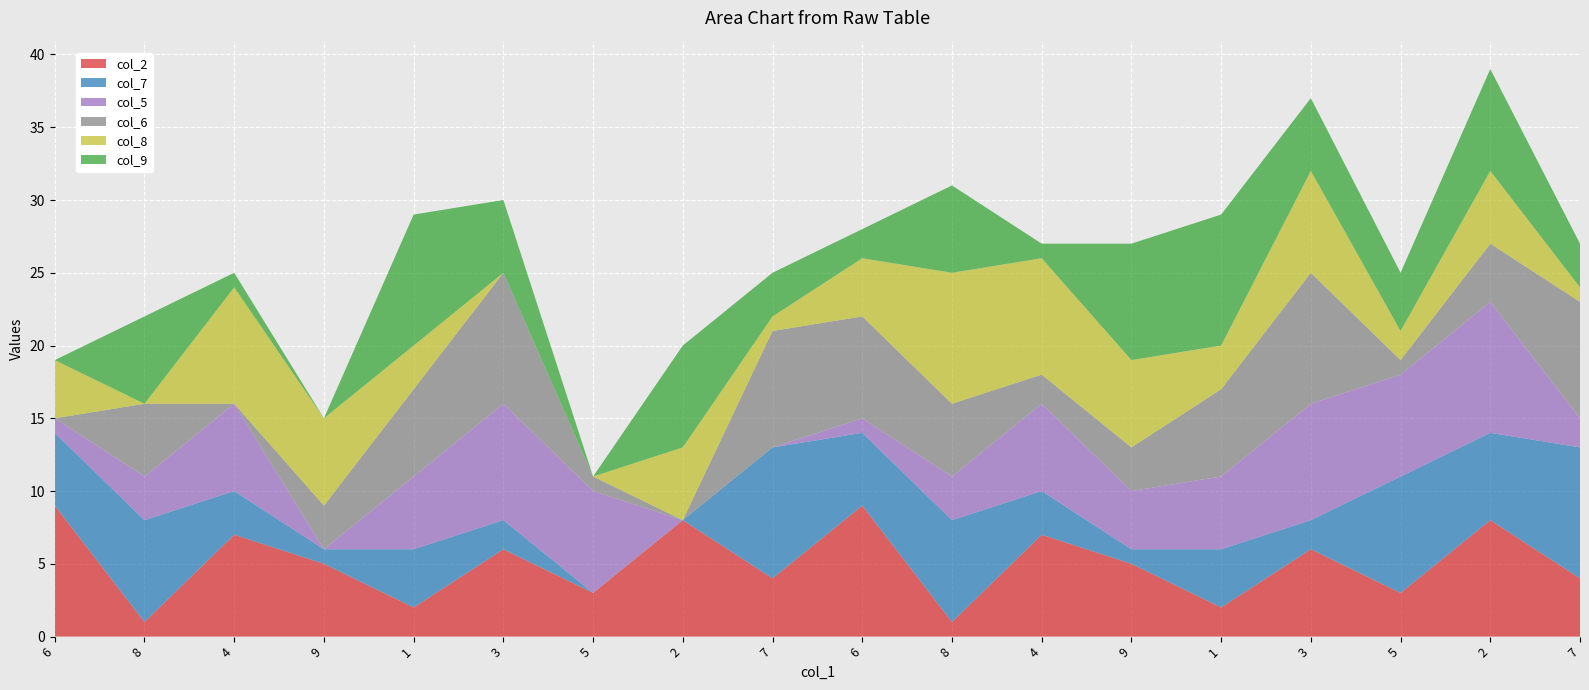

Reading right to left, what are all the values shown in this chart?

col_2: 7=4	2=8	5=3	3=6	1=2	9=5	4=7	8=1	6=9	7=4	2=8	5=3	3=6	1=2	9=5	4=7	8=1	6=9
col_7: 7=9	2=6	5=8	3=2	1=4	9=1	4=3	8=7	6=5	7=9	2=0	5=0	3=2	1=4	9=1	4=3	8=7	6=5
col_5: 7=2	2=9	5=7	3=8	1=5	9=4	4=6	8=3	6=1	7=0	2=0	5=7	3=8	1=5	9=0	4=6	8=3	6=1
col_6: 7=8	2=4	5=1	3=9	1=6	9=3	4=2	8=5	6=7	7=8	2=0	5=1	3=9	1=6	9=3	4=0	8=5	6=0
col_8: 7=1	2=5	5=2	3=7	1=3	9=6	4=8	8=9	6=4	7=1	2=5	5=0	3=0	1=3	9=6	4=8	8=0	6=4
col_9: 7=3	2=7	5=4	3=5	1=9	9=8	4=1	8=6	6=2	7=3	2=7	5=0	3=5	1=9	9=0	4=1	8=6	6=0